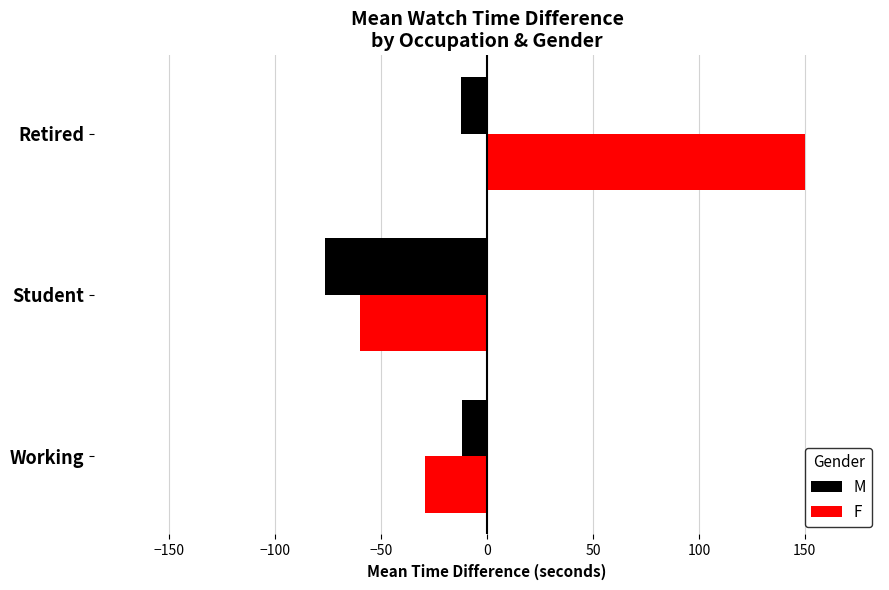

What is the difference between the maximum and minimum values in the F series?

210.0